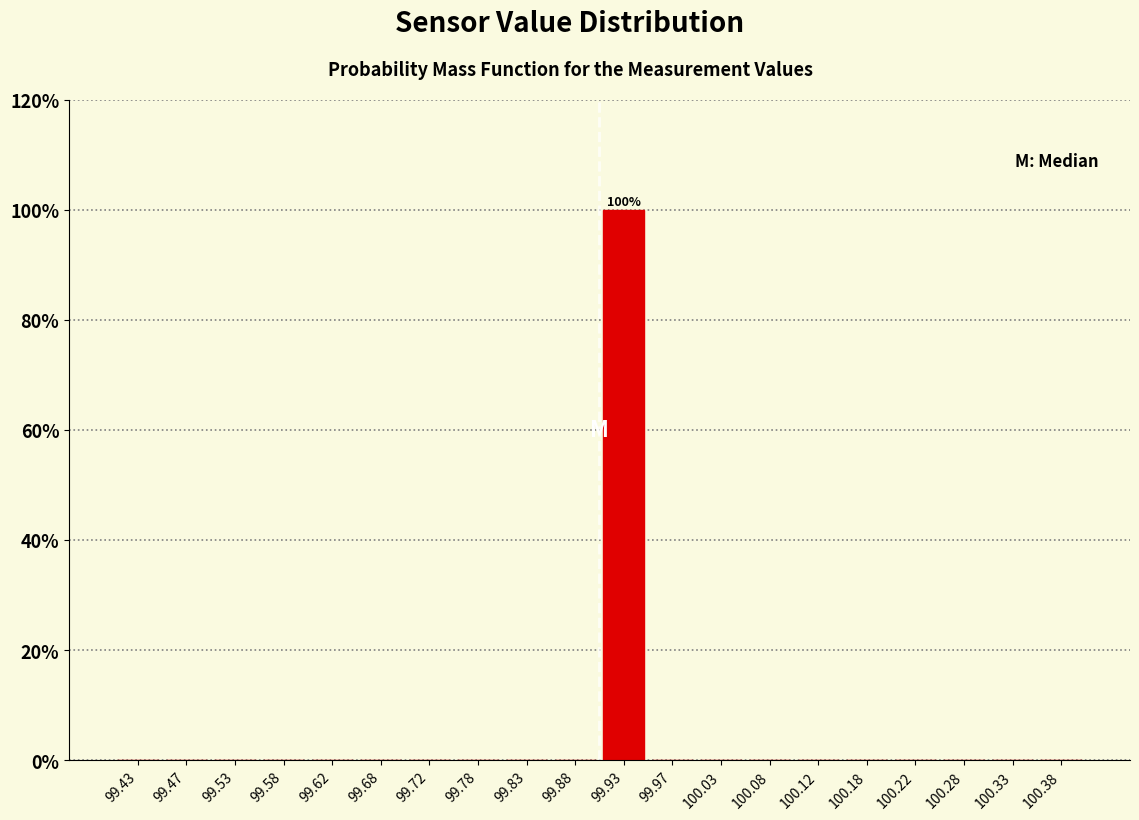

Which range on the x-axis has the tallest bar?

99.90 to 99.95